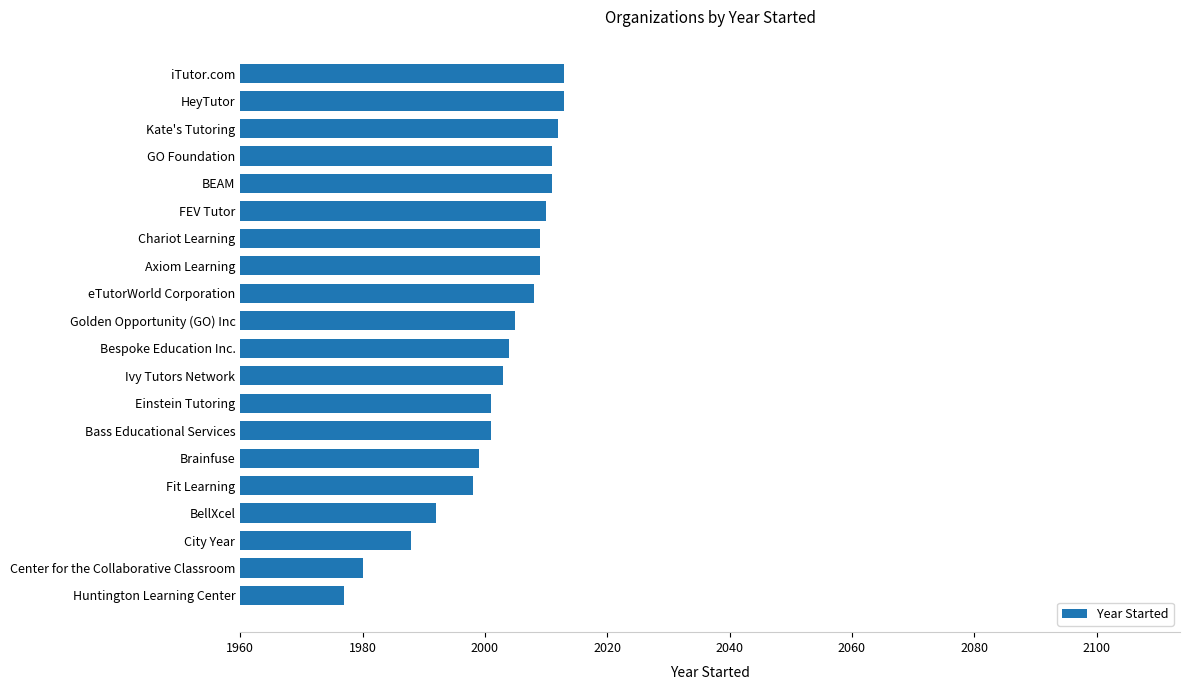

Are the bars horizontal?

Yes